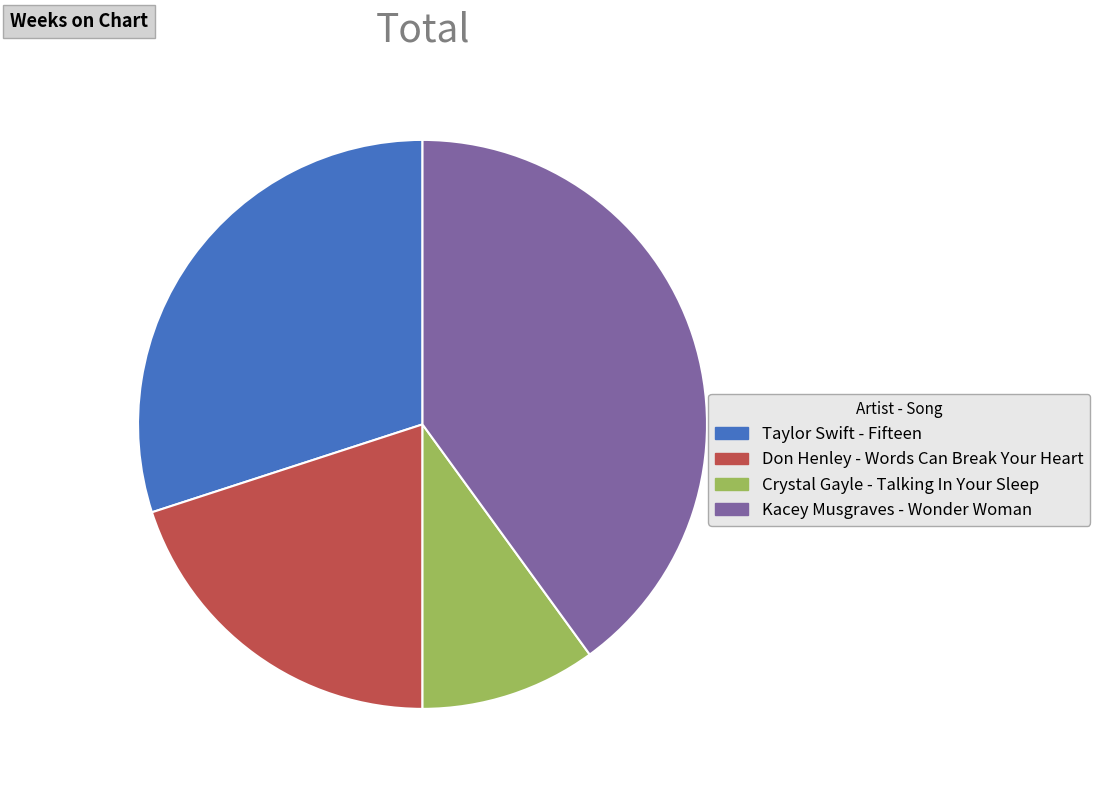

Which slice is the largest?

Kacey Musgraves - Wonder Woman